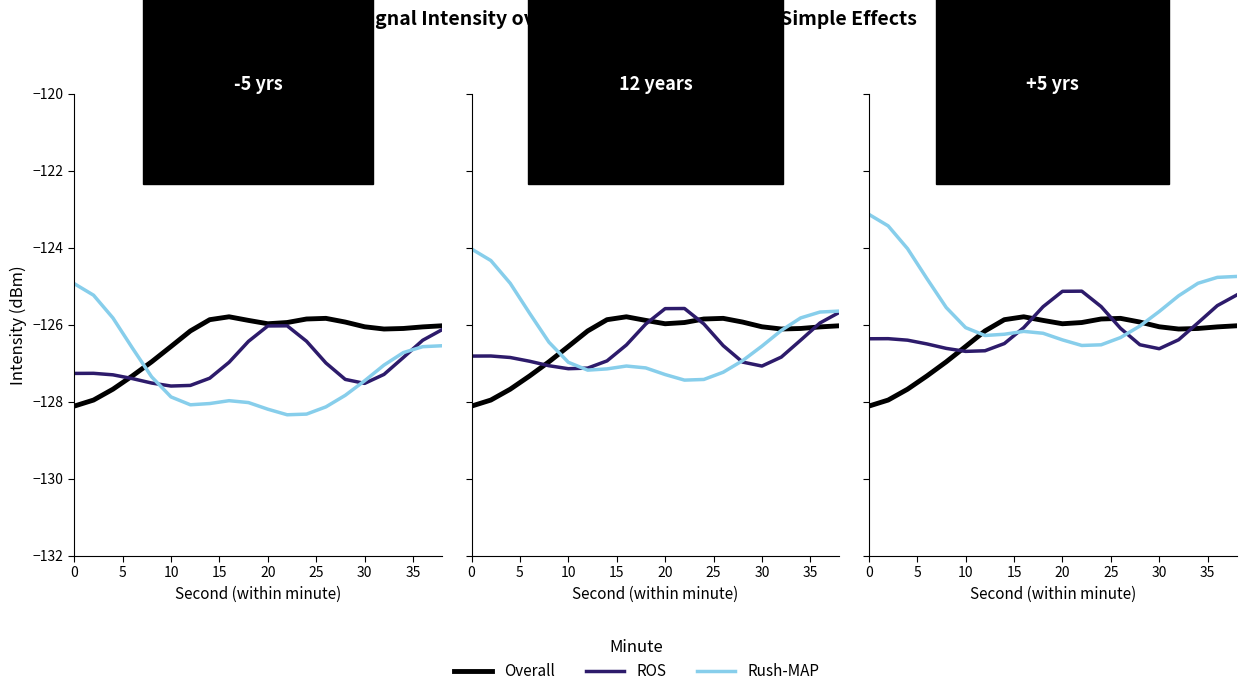

Is the value of Rush-MAP at 30 greater than the value of ROS at 15?

Yes